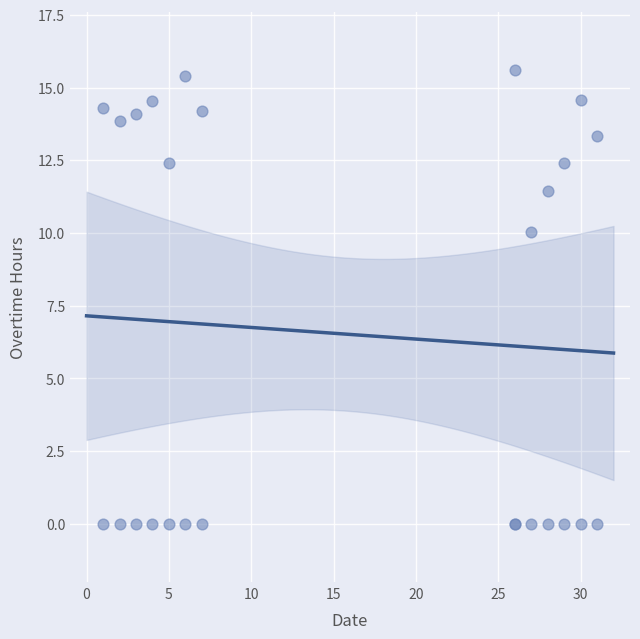

What Y value in the scatter plot is closest to 7?

10.1